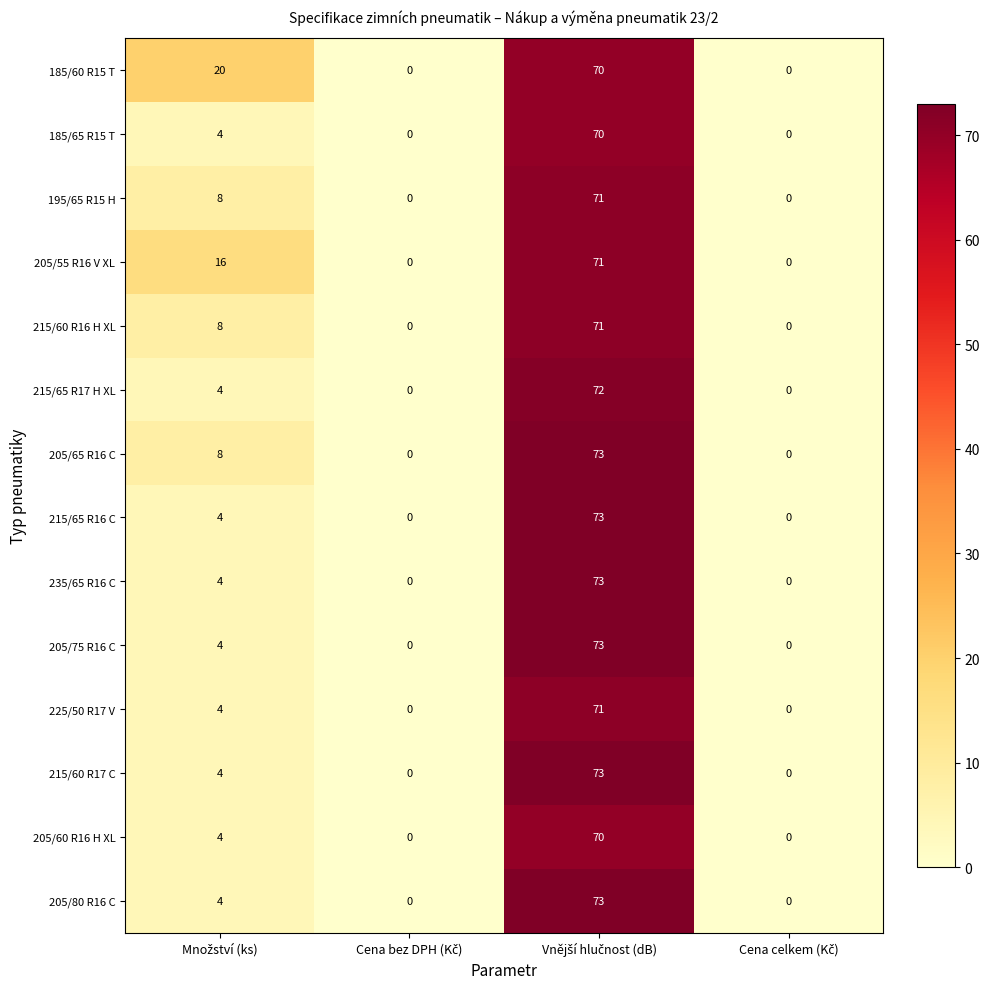

What is the maximum value shown in the chart?

73